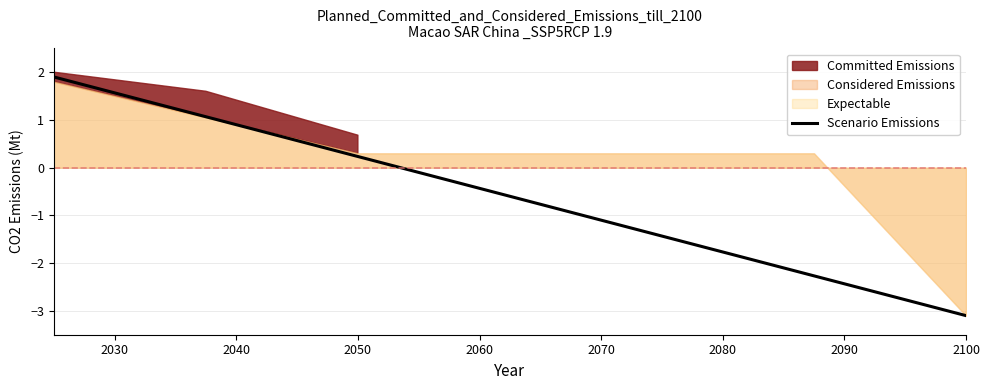

At which label is Scenario Emissions closest to 0?

2050